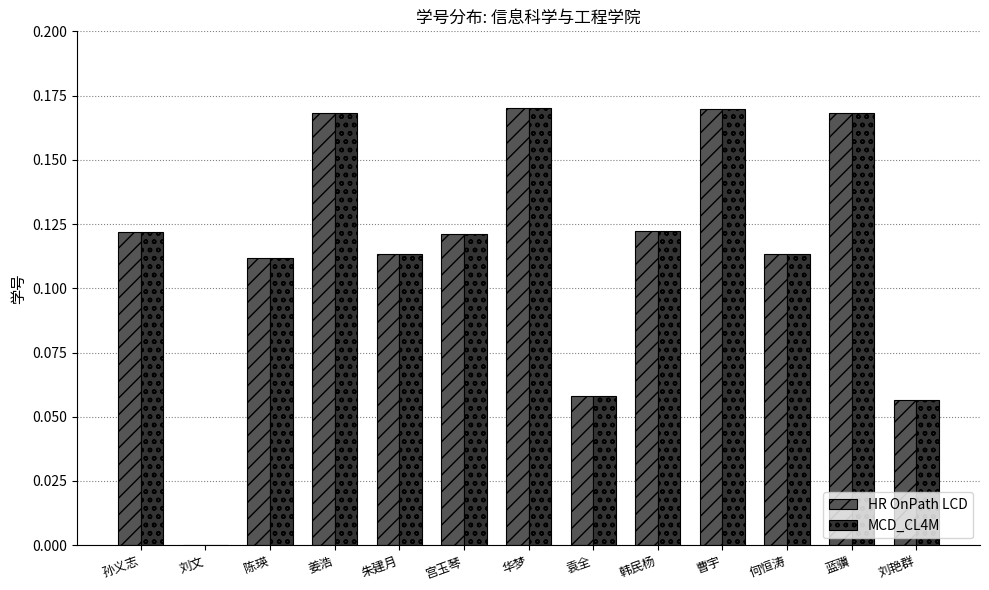

Is it true that MCD_CL4M equals 0.0 at 袁全?

False